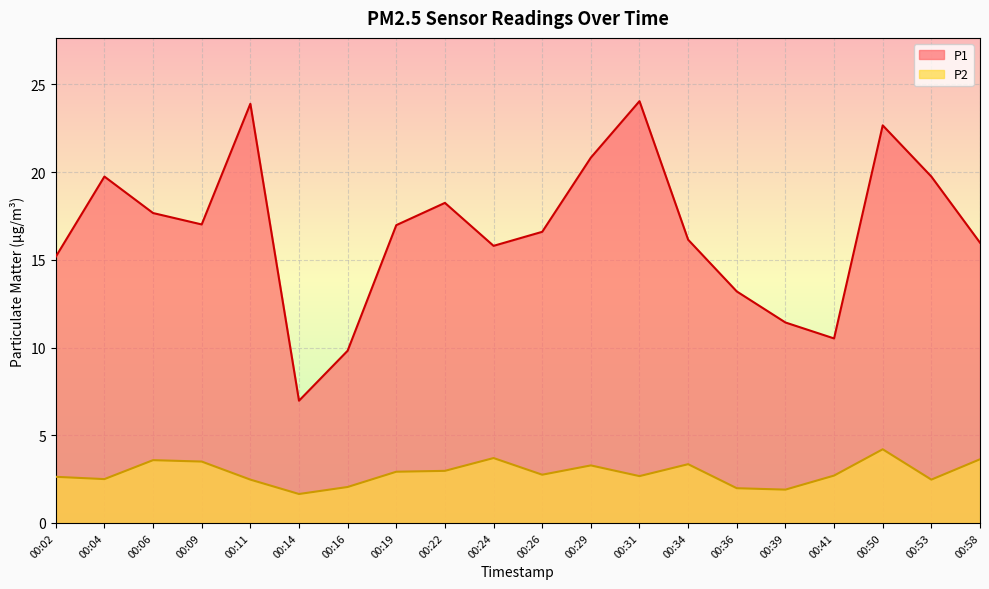

How many lines are shown in the chart?

2